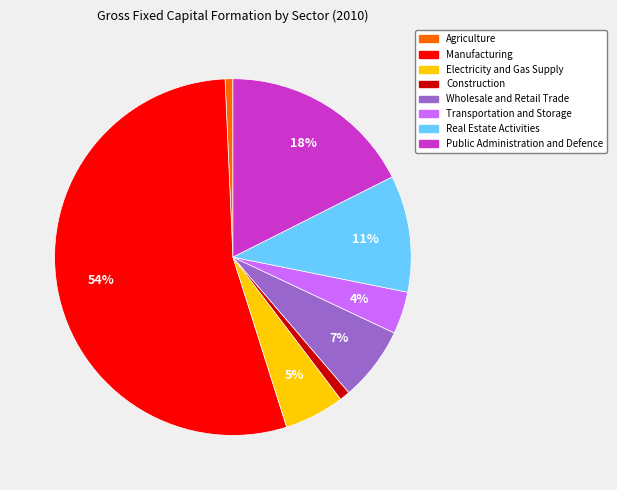

Which has a higher value, Agriculture or Transportation and Storage?

Transportation and Storage